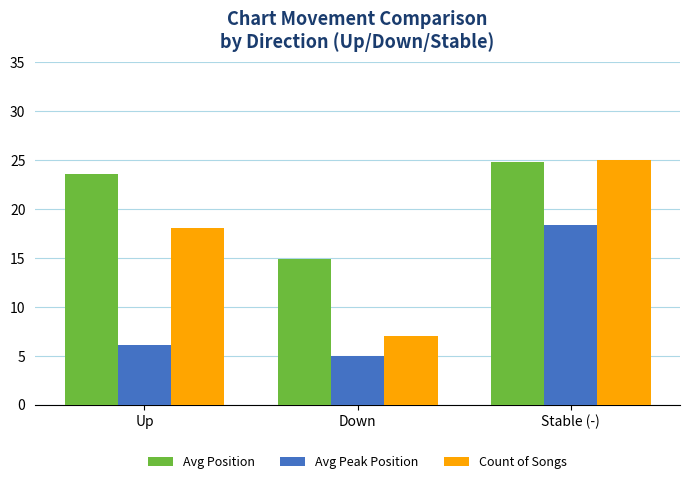

Is it true that Avg Position equals 32.2 at Up?

False